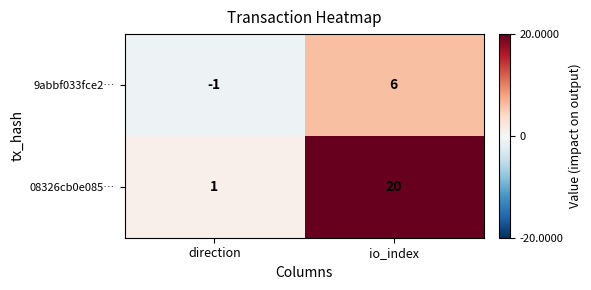

Which series has the largest range (max minus min)?

08326cb0e085…